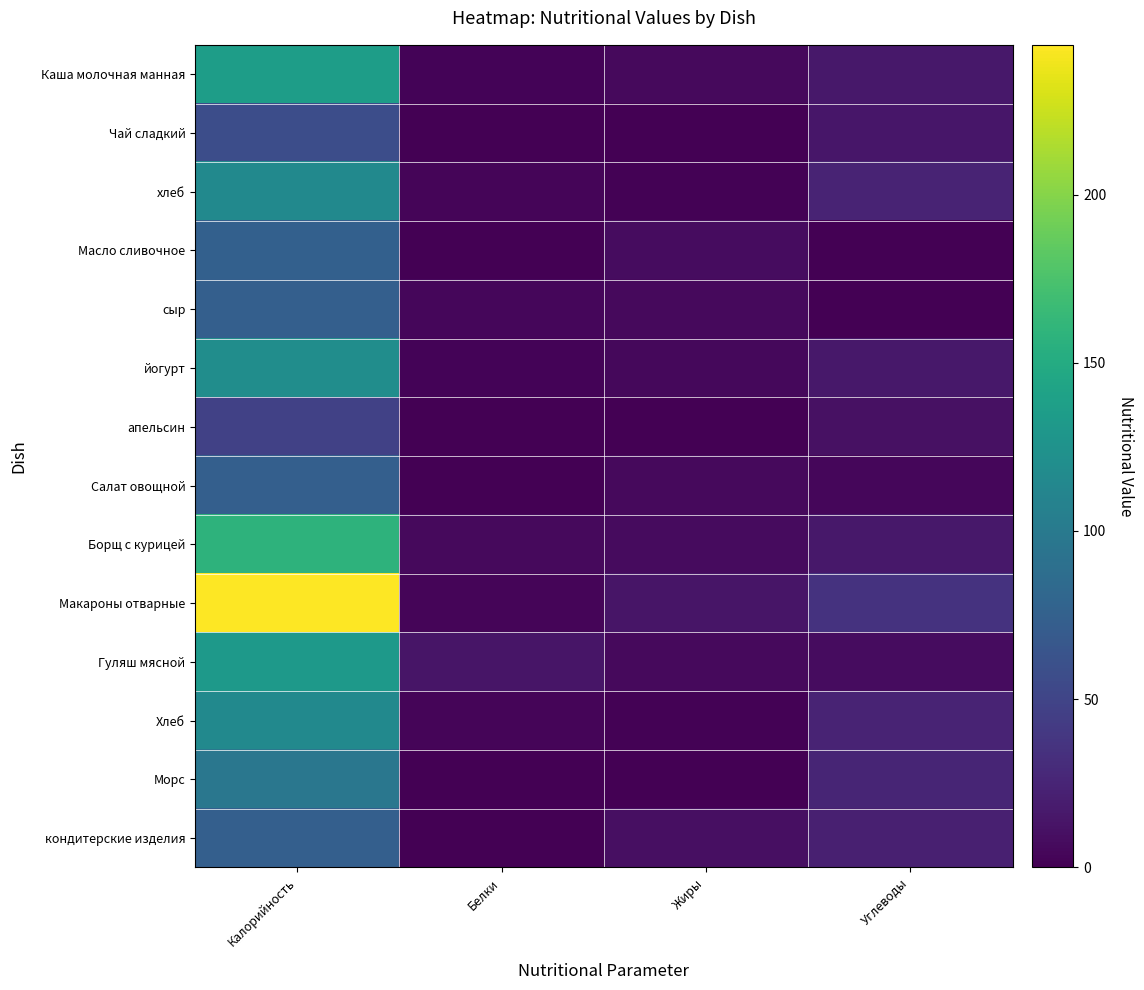

Which series has the largest range (max minus min)?

Макароны отварные